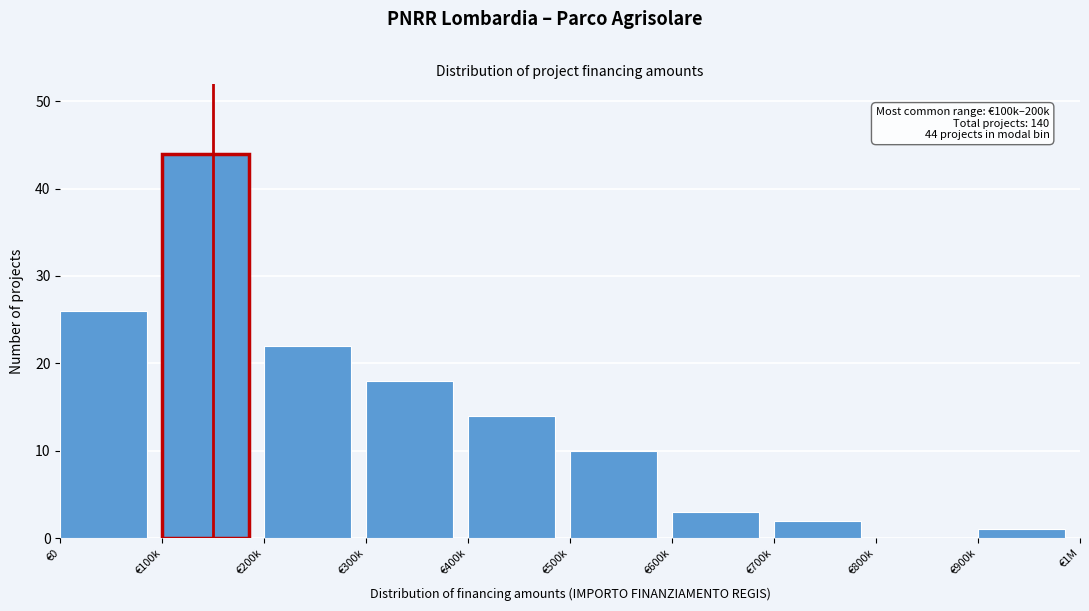

Reading left to right, what are all the values shown in this chart?

€0=26	€100k=44	€200k=22	€300k=18	€400k=14	€500k=10	€600k=3	€700k=2	€800k=0	€900k=1